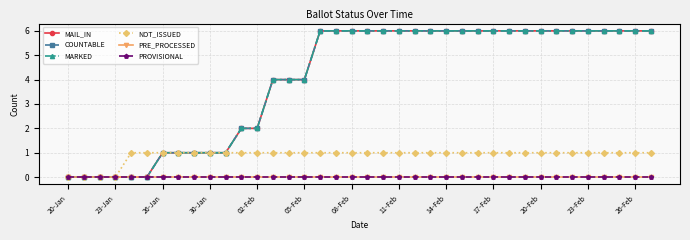

Does the chart have visible grid lines?

Yes